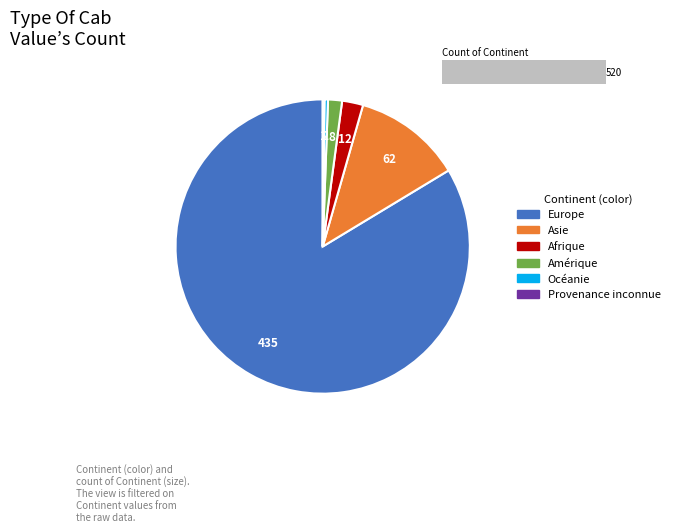

To the nearest percent, what is the difference between the Provenance inconnue and Europe slice percentages?

83%